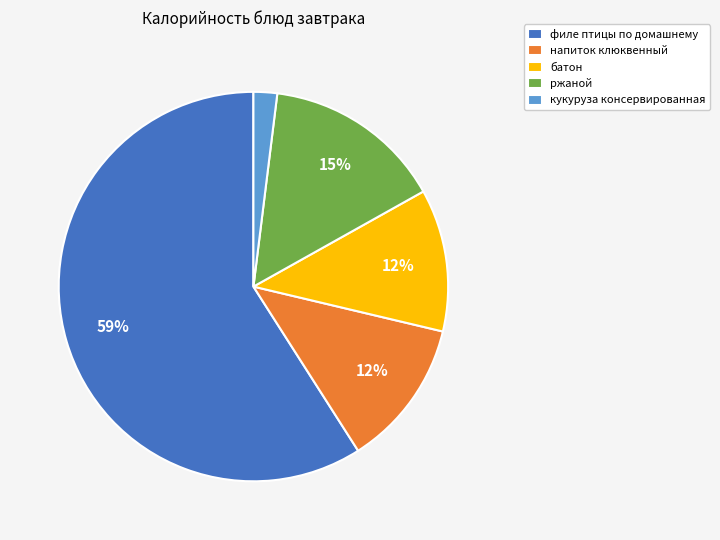

To the nearest percent, what is the average slice percentage?

20%